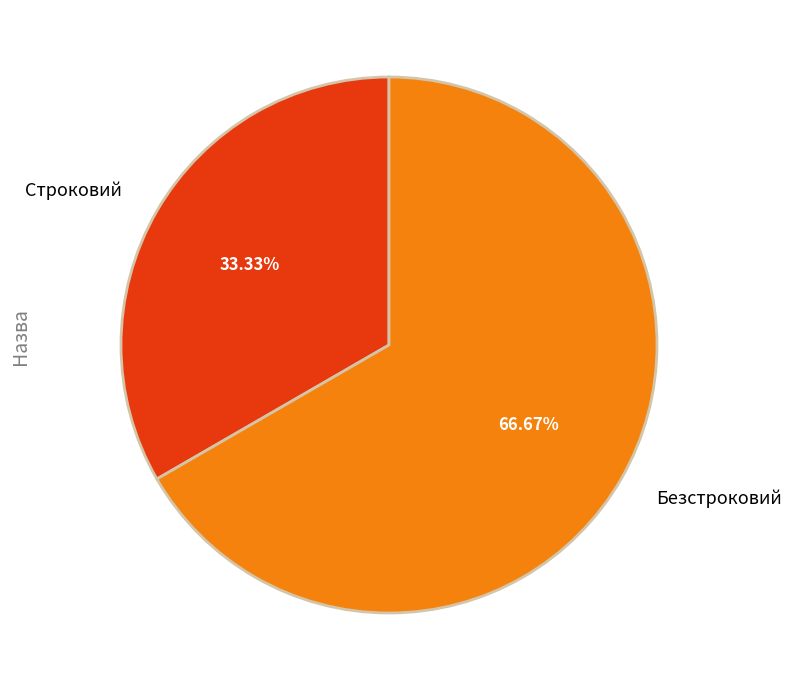

Rank the categories by value from highest to lowest.

Безстроковий, Строковий